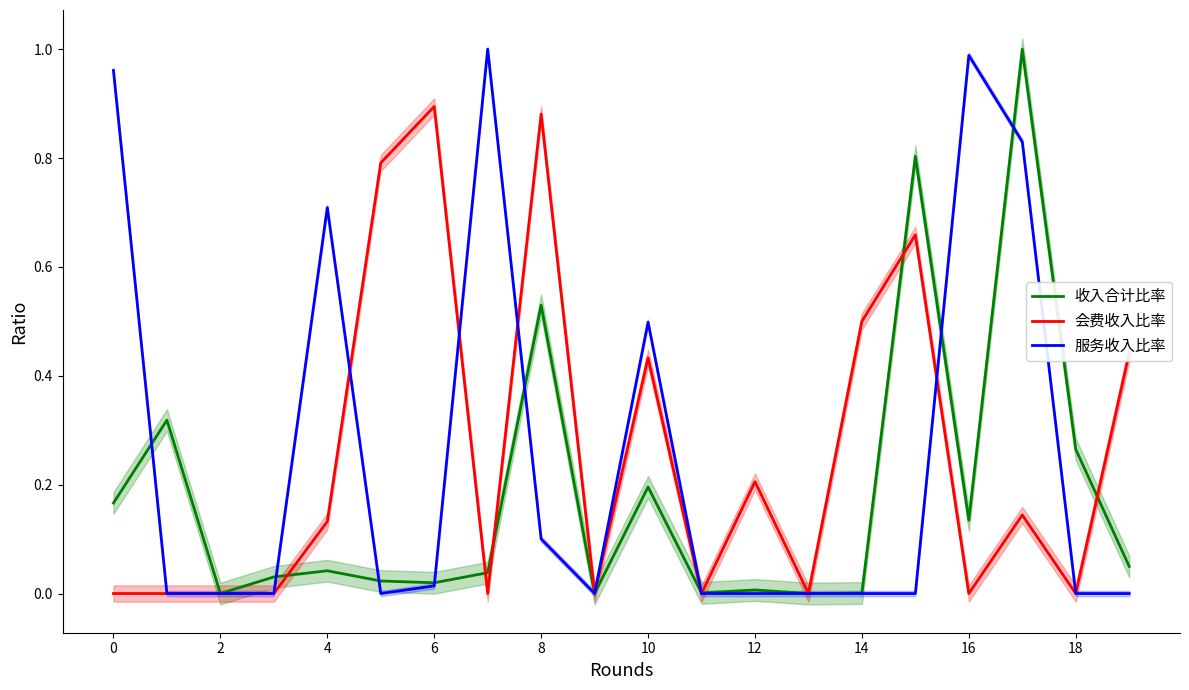

True or false: 服务收入比率 has a value of 0.5 at 2.

False